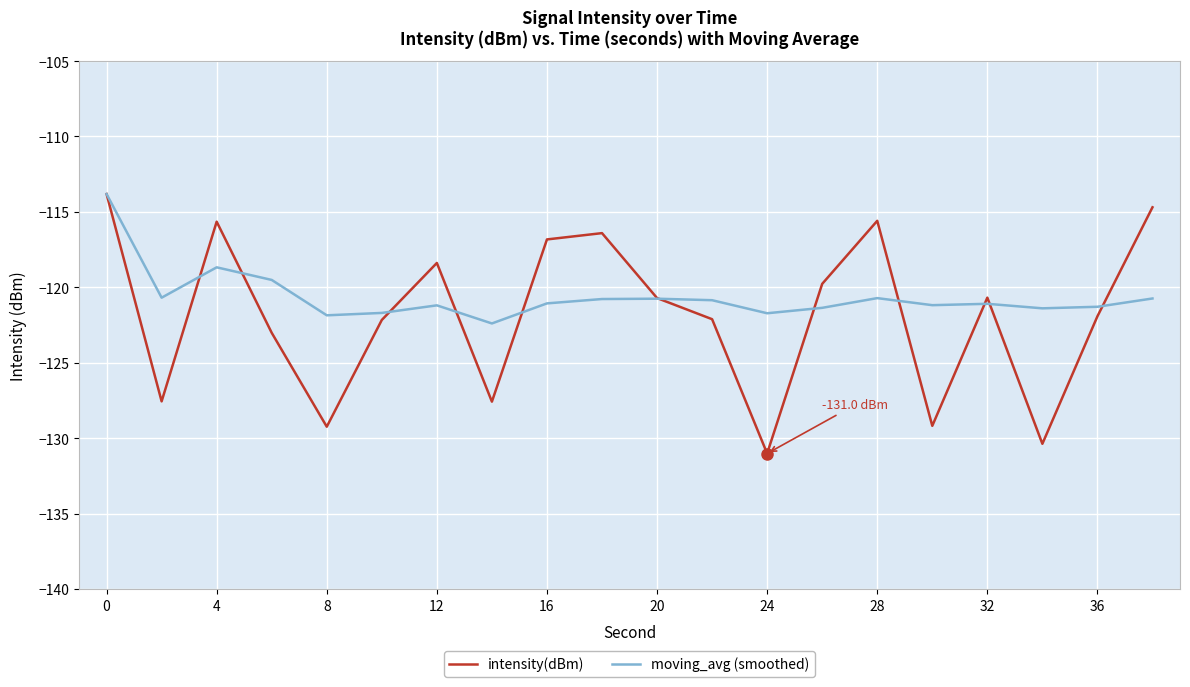

Does the chart display data point markers on the line(s)?

No